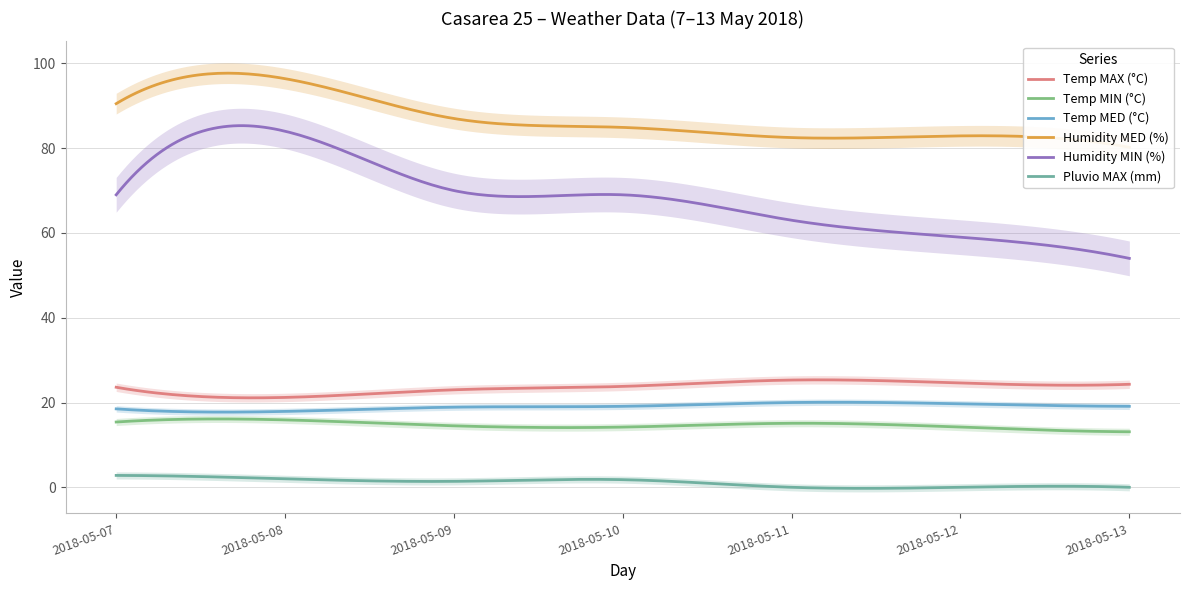

How many lines are shown in the chart?

6